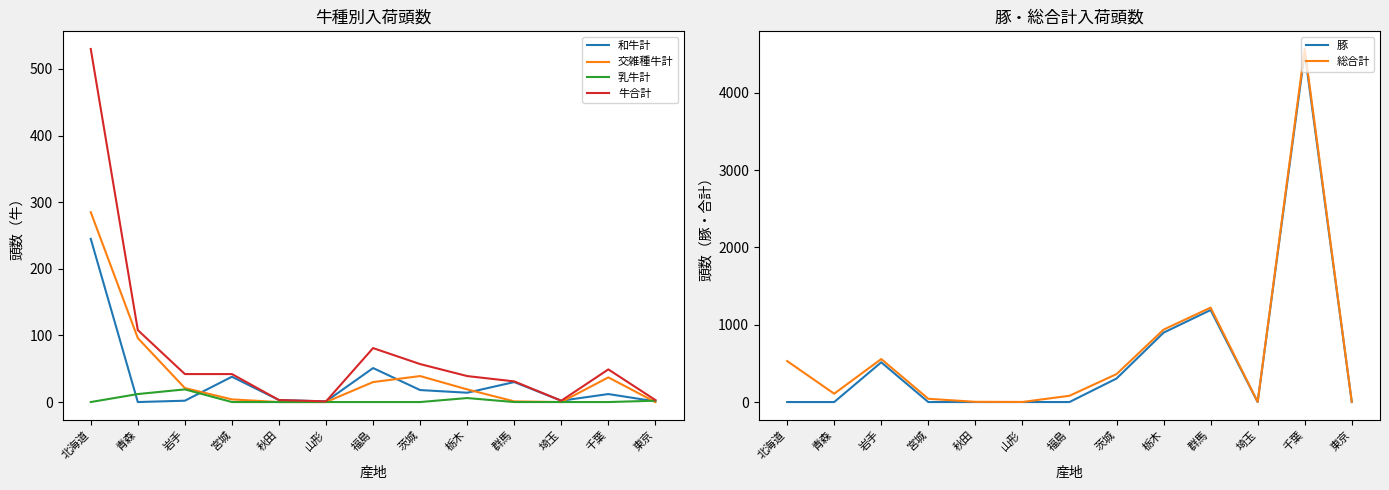

What is the sum of all 乳牛計 values?

39